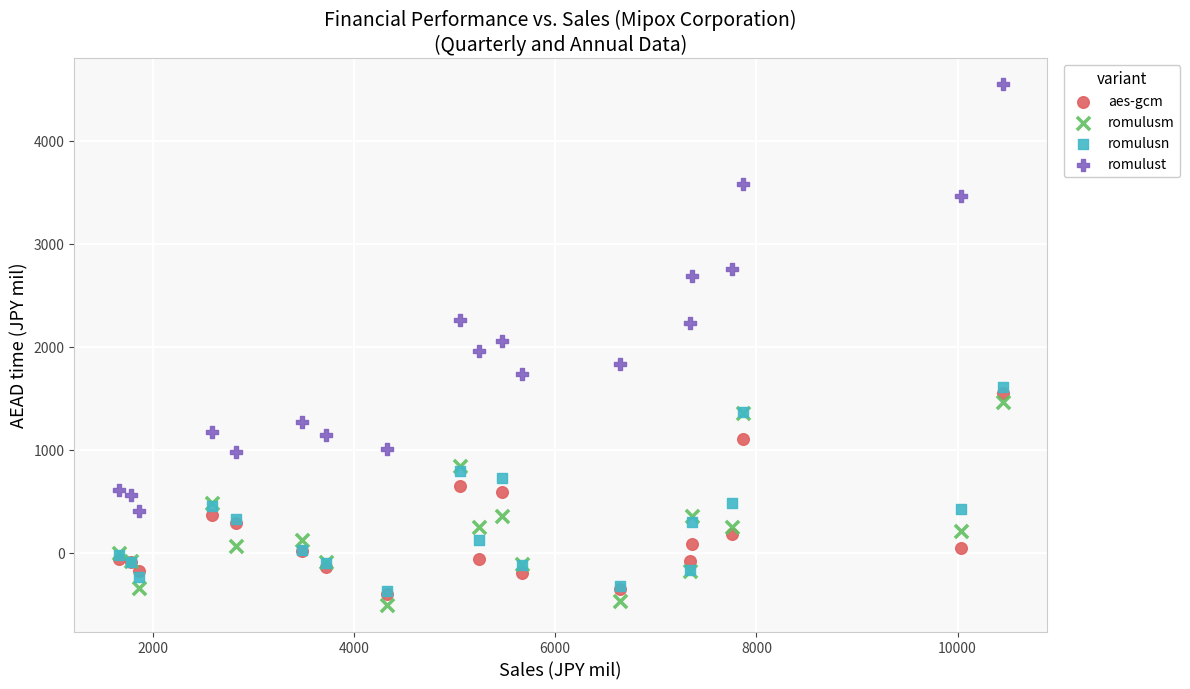

Which series reaches the maximum Y coordinate?

romulust